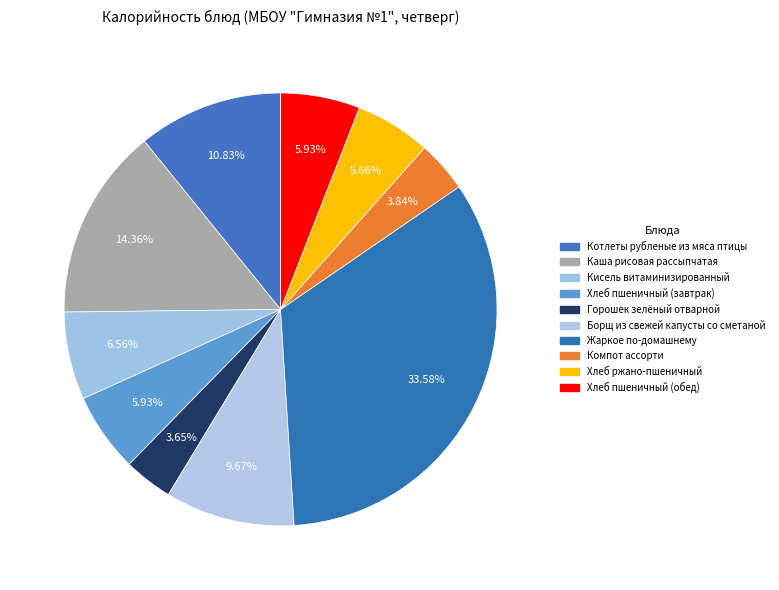

True or false: Хлеб пшеничный (обед) accounts for 6% of the total.

True